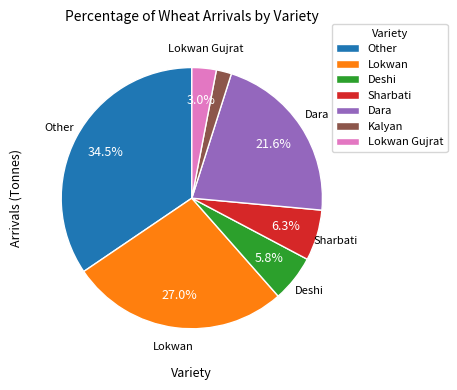

Between Lokwan and Kalyan, which is larger?

Lokwan